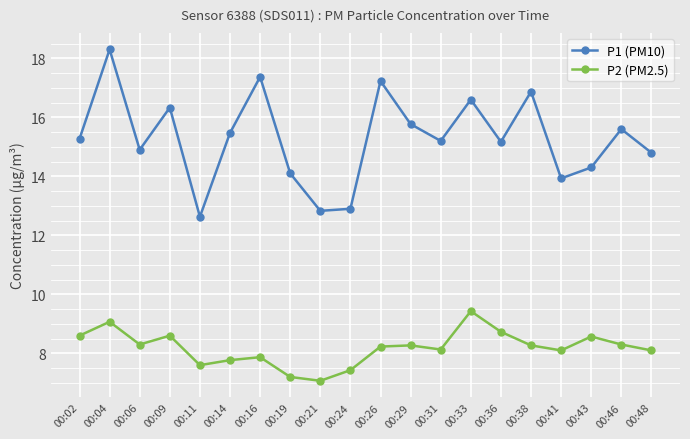

True or false: P2 (PM2.5) and P1 (PM10) intersect in this chart.

False